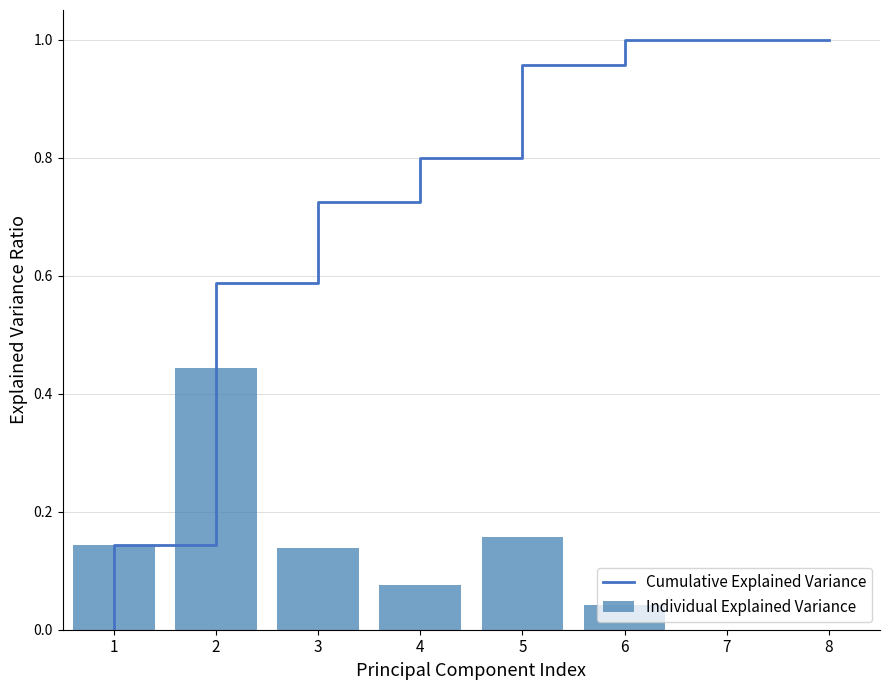

The value of Individual Explained Variance at 7 is -0.2. True or false?

False